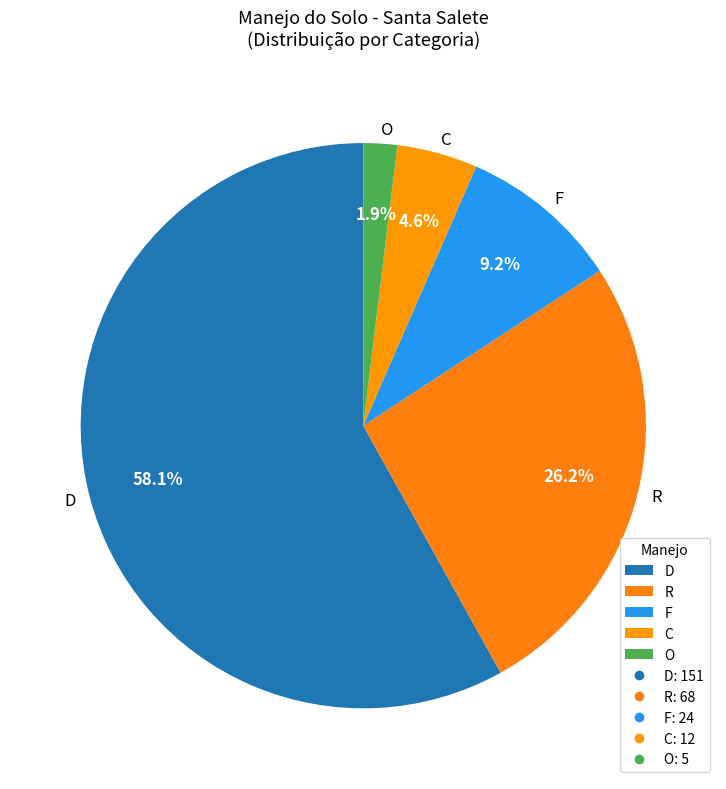

To the nearest percent, what is the difference between the largest and smallest slice percentages?

56%